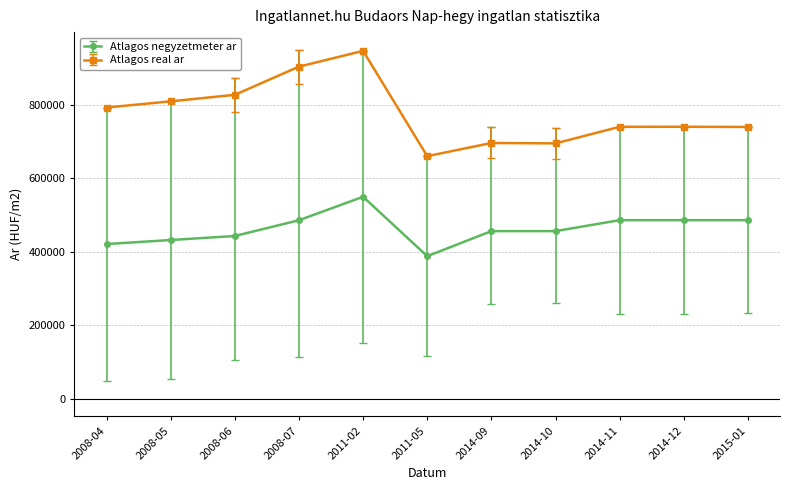

What position from the right is 2014-09?

5